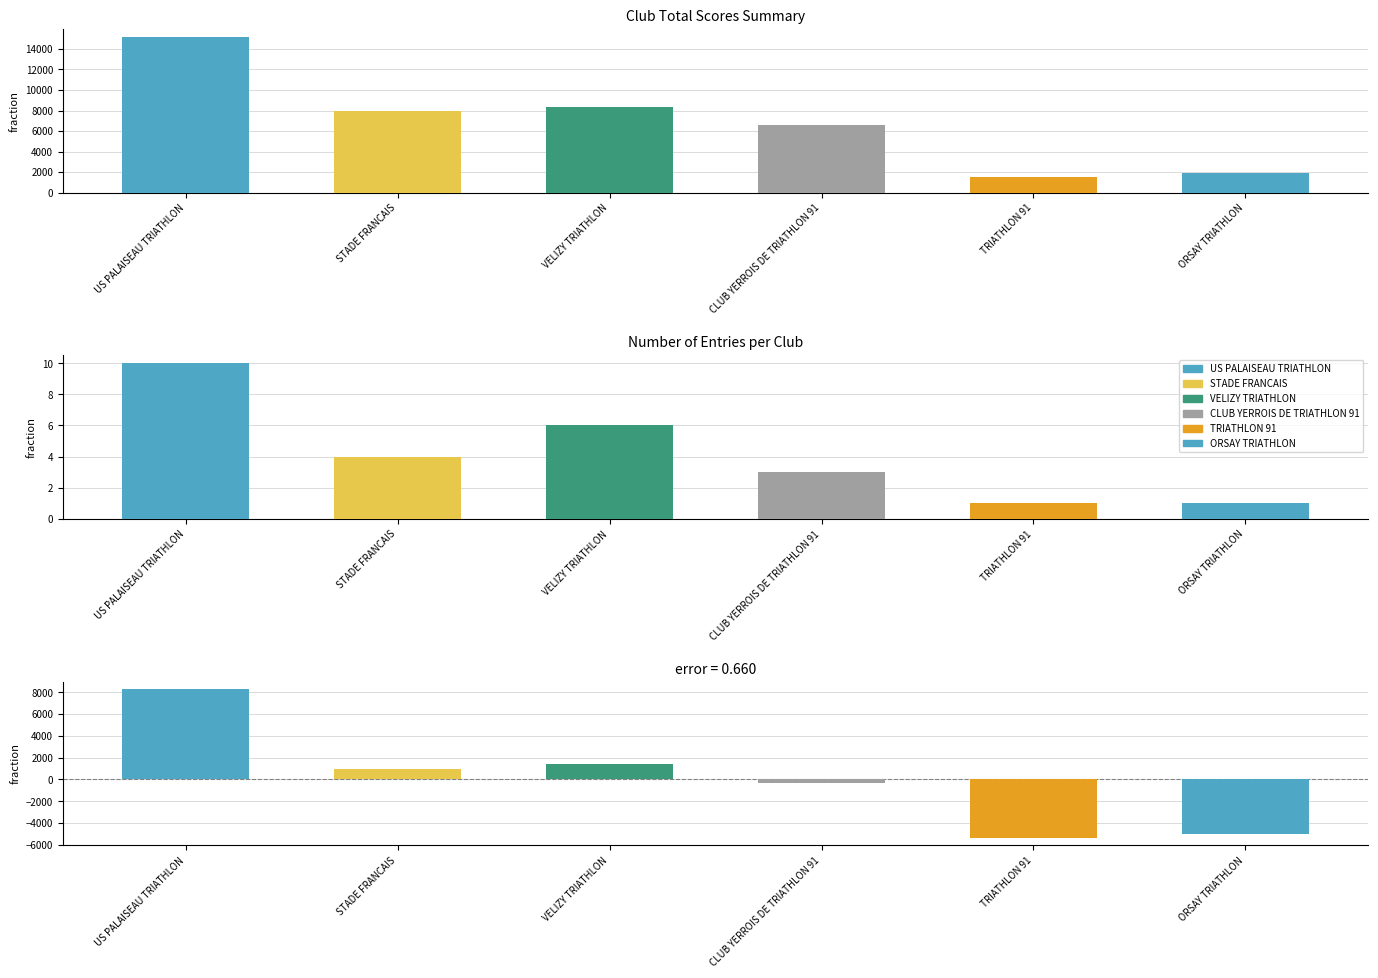

Reading left to right, what are all the values shown in this chart?

15190	7910	8300	6580	1550	1950